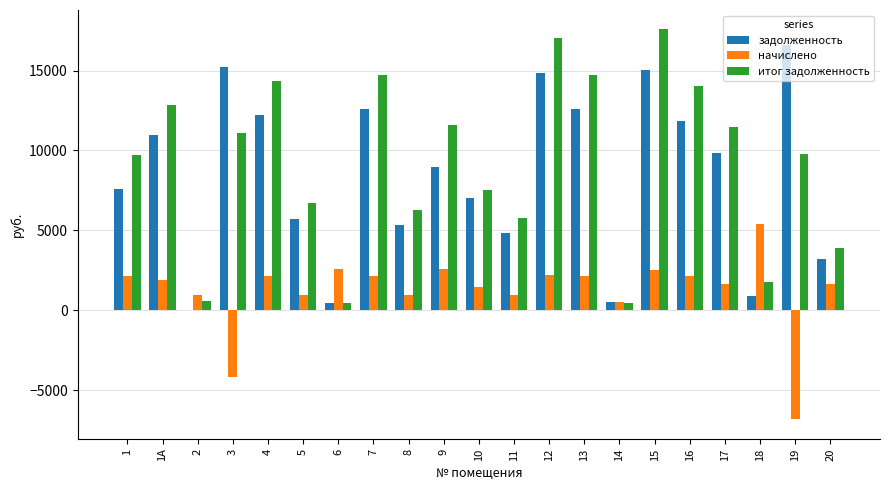

Which series has the widest spread of values?

итог задолженность